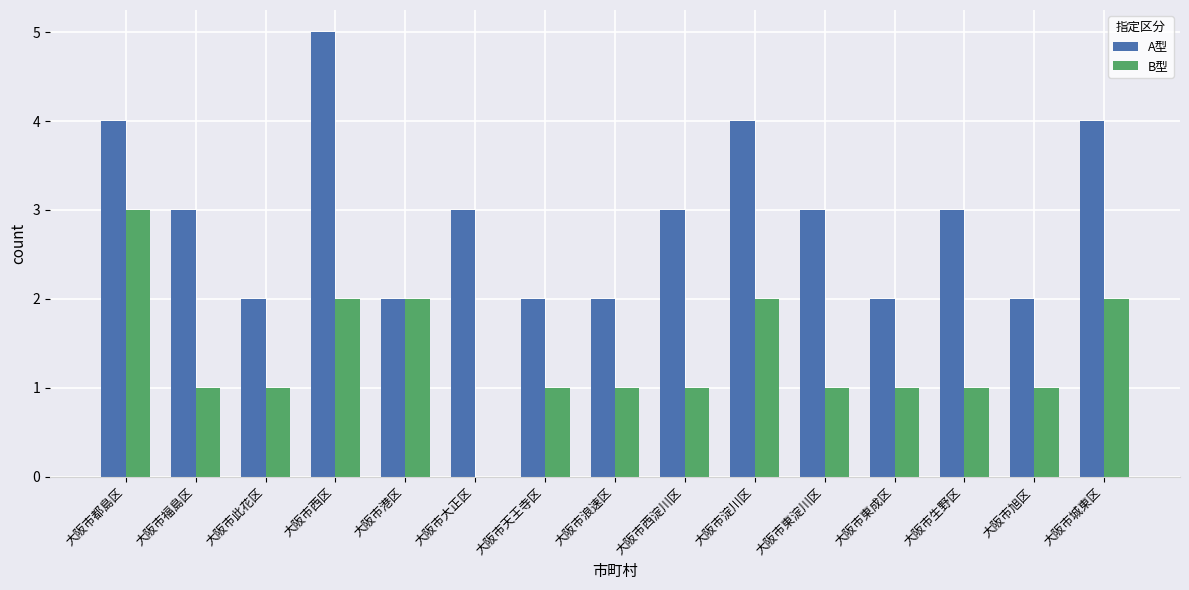

How many values in B型 are above zero?

14